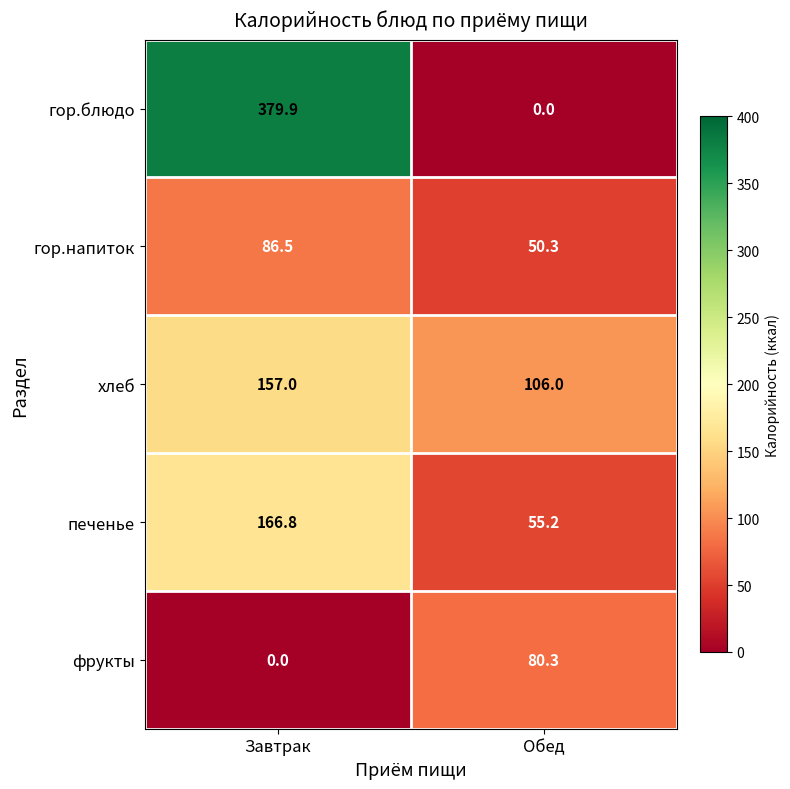

What is the sum of all хлеб values?

263.0